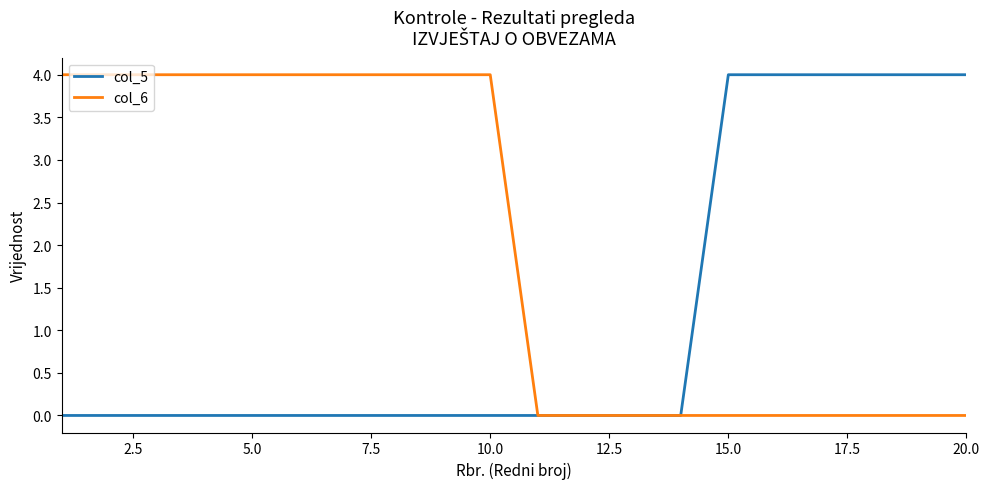

Count the number of data series in this chart.

2